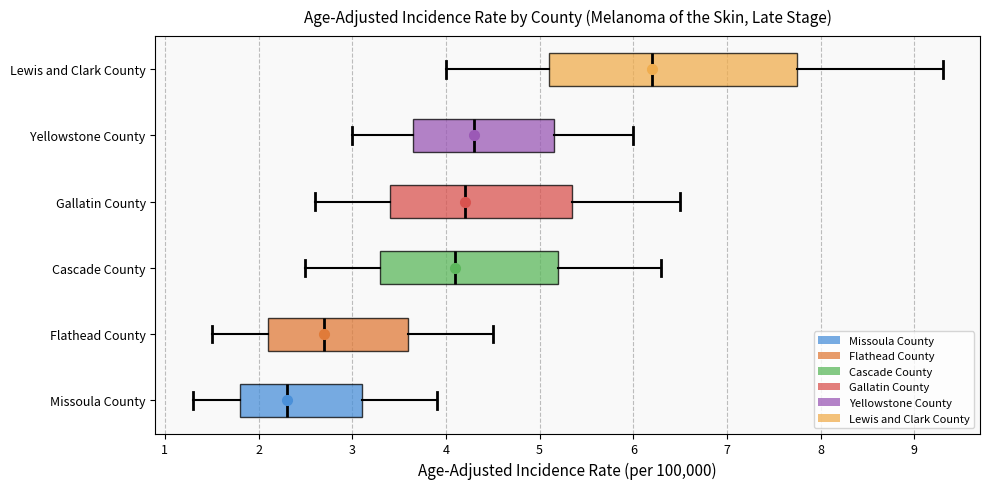

Where is the left edge of the box for Missoula County on the x-axis? The values are not printed on the chart, so give them approximately, as read against the axis.

1.8